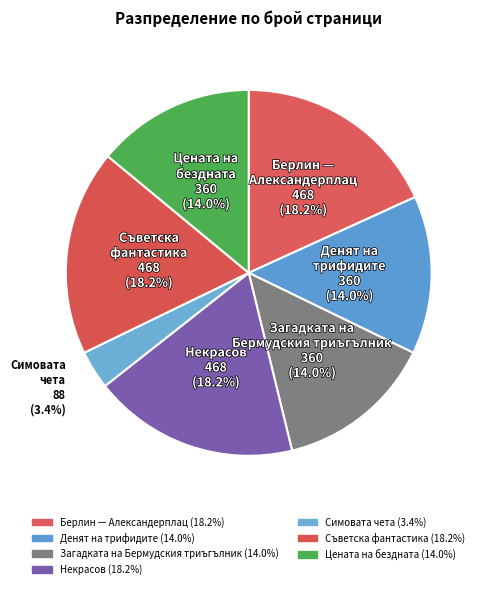

Which category has the smallest portion of the pie?

Симовата чета